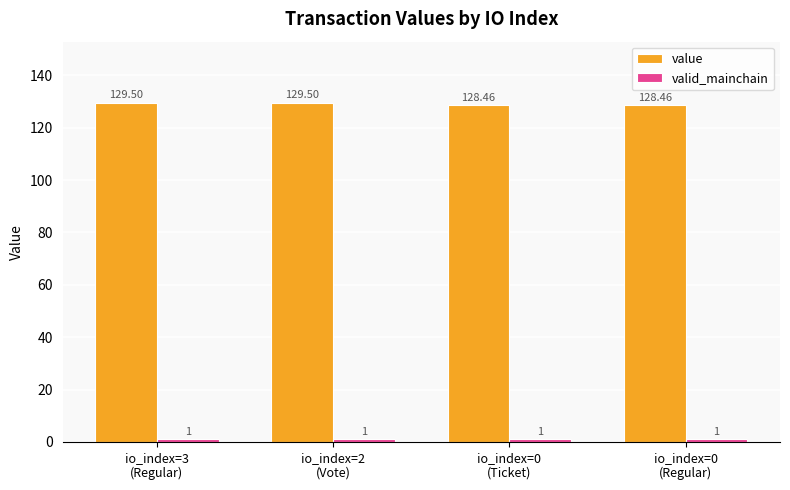

What is the label of the 4th bar from the right?

io_index=3
(Regular)